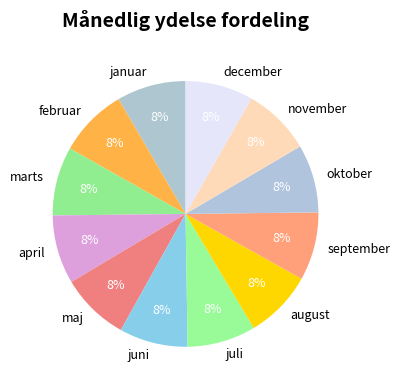

The december slice represents 1% of the pie. True or false?

False